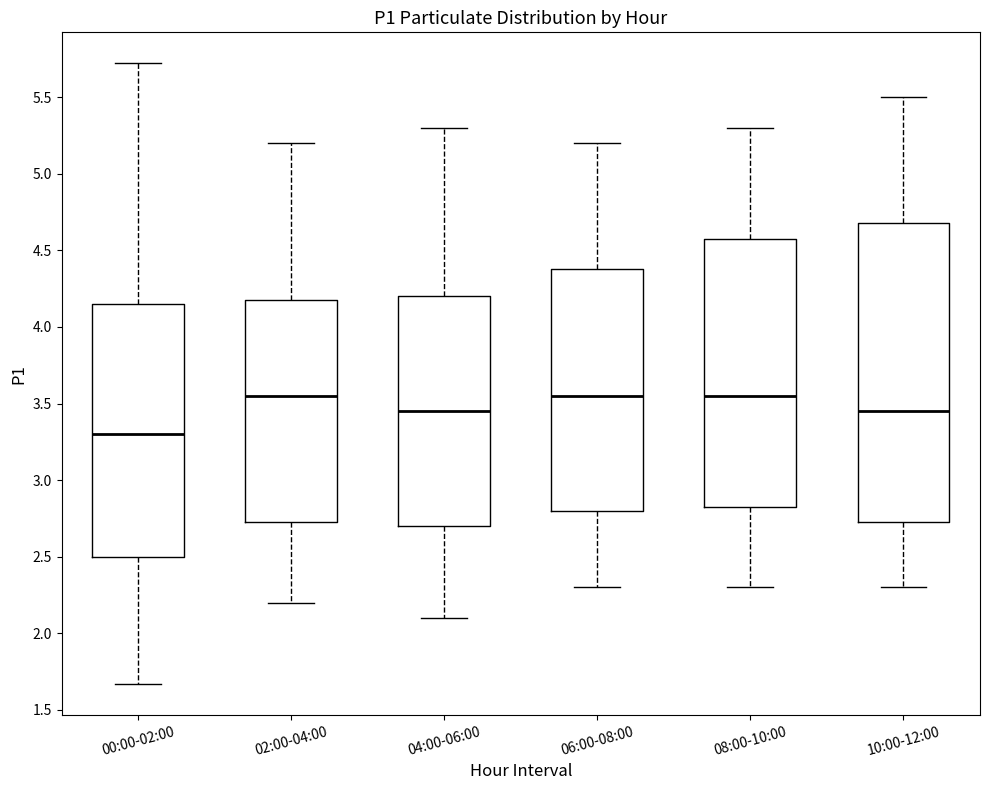

Reading left to right, transcribe this box plot: for each box, give where its median line is, the range the box spans, and where its two whiskers end, as read against the y-axis. The values are not printed on the chart, so give them approximately, as read against the axis.

00:00-02:00: median 3.30, box 2.50 to 4.15, whiskers 1.65 to 5.70
02:00-04:00: median 3.55, box 2.75 to 4.20, whiskers 2.20 to 5.20
04:00-06:00: median 3.45, box 2.70 to 4.20, whiskers 2.10 to 5.30
06:00-08:00: median 3.55, box 2.80 to 4.40, whiskers 2.30 to 5.20
08:00-10:00: median 3.55, box 2.85 to 4.60, whiskers 2.30 to 5.30
10:00-12:00: median 3.45, box 2.75 to 4.70, whiskers 2.30 to 5.50